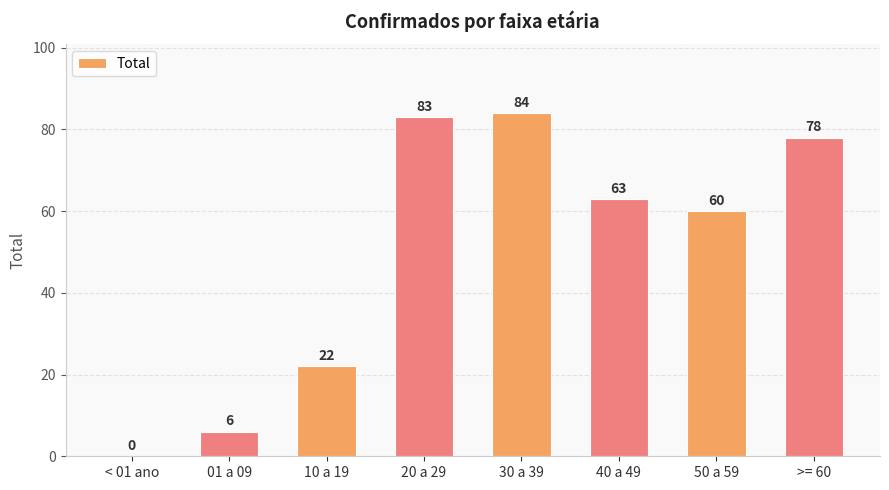

Reading left to right, what are all the values shown in this chart?

0	6	22	83	84	63	60	78